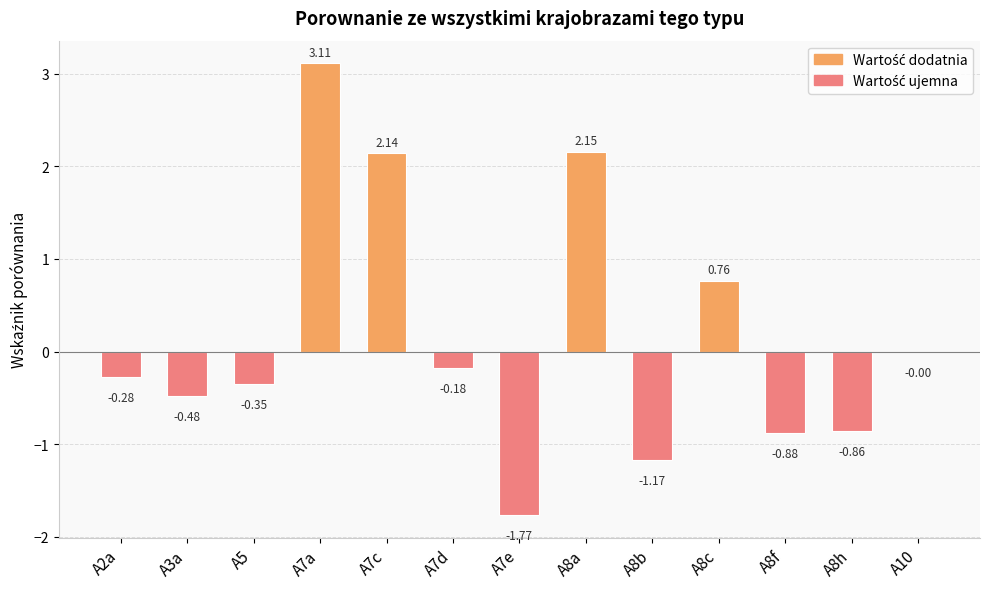

What is the change in value from A7d to A8h?

-0.7